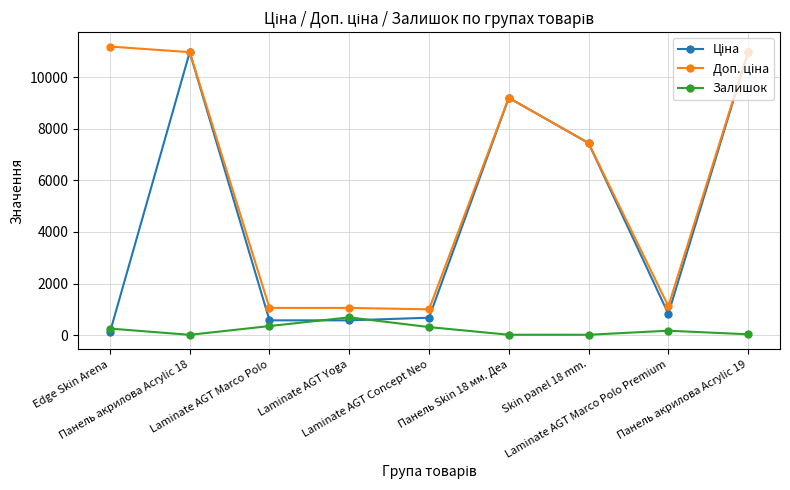

In Залишок, how many points are higher than both neighbors (excluding endpoints)?

2